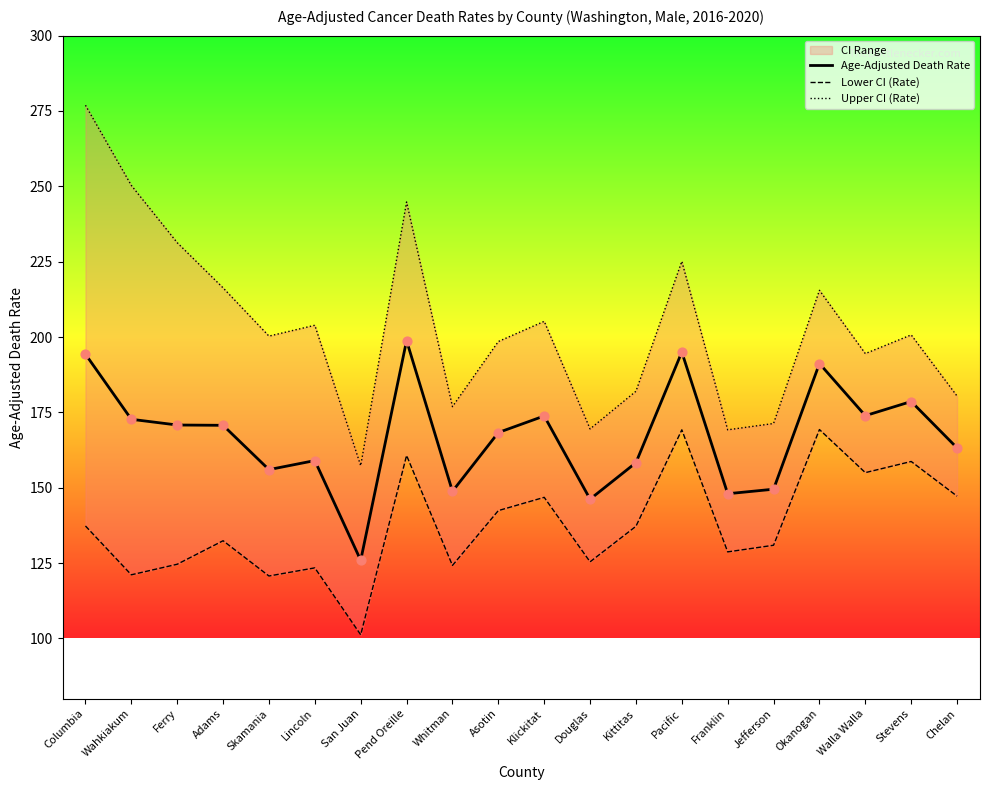

At which category is the sum across all series the highest?

Columbia